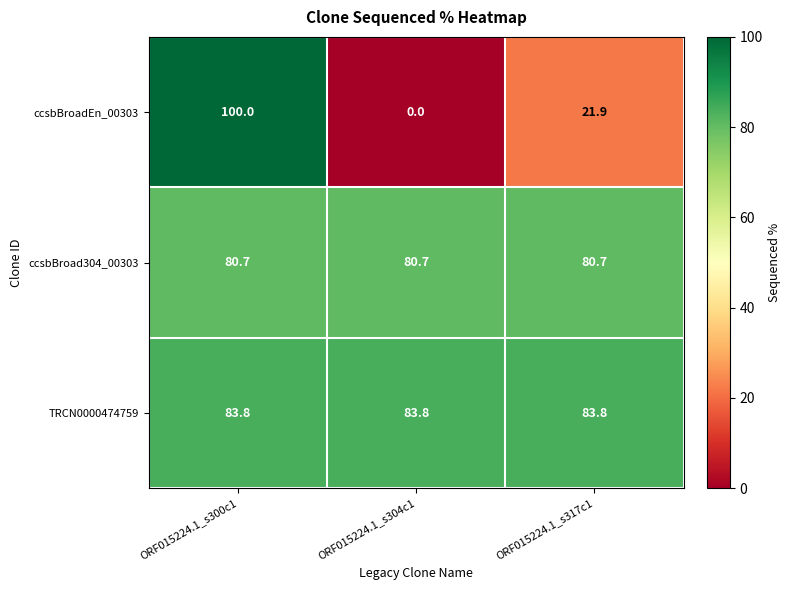

Which series has the largest total across all categories?

TRCN0000474759